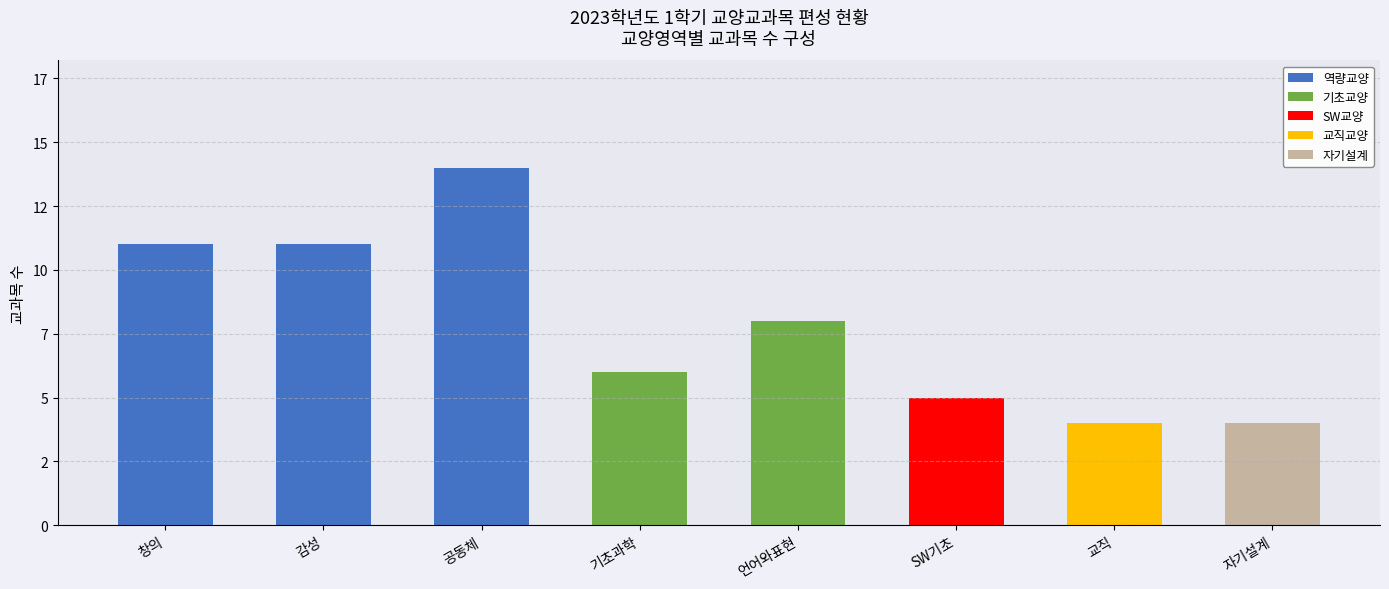

What position from the left is 기초과학?

4